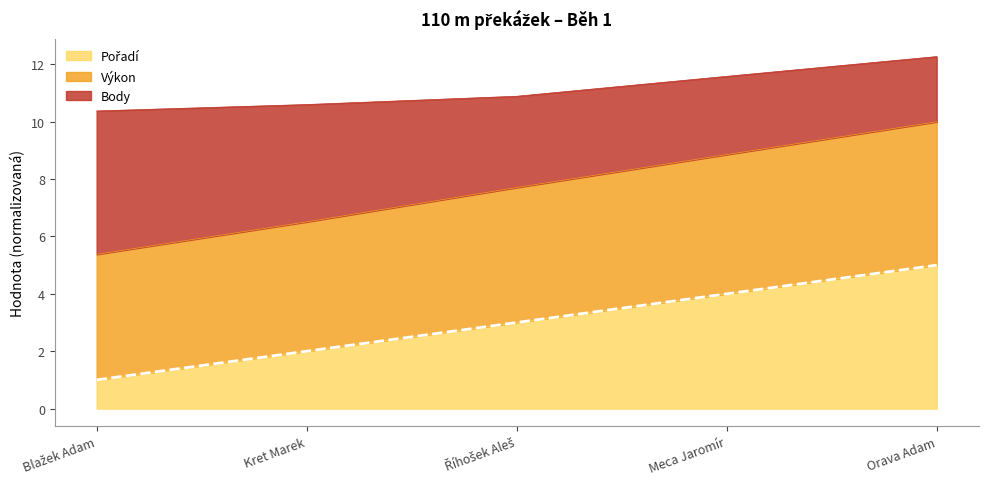

Does the chart have visible grid lines?

No